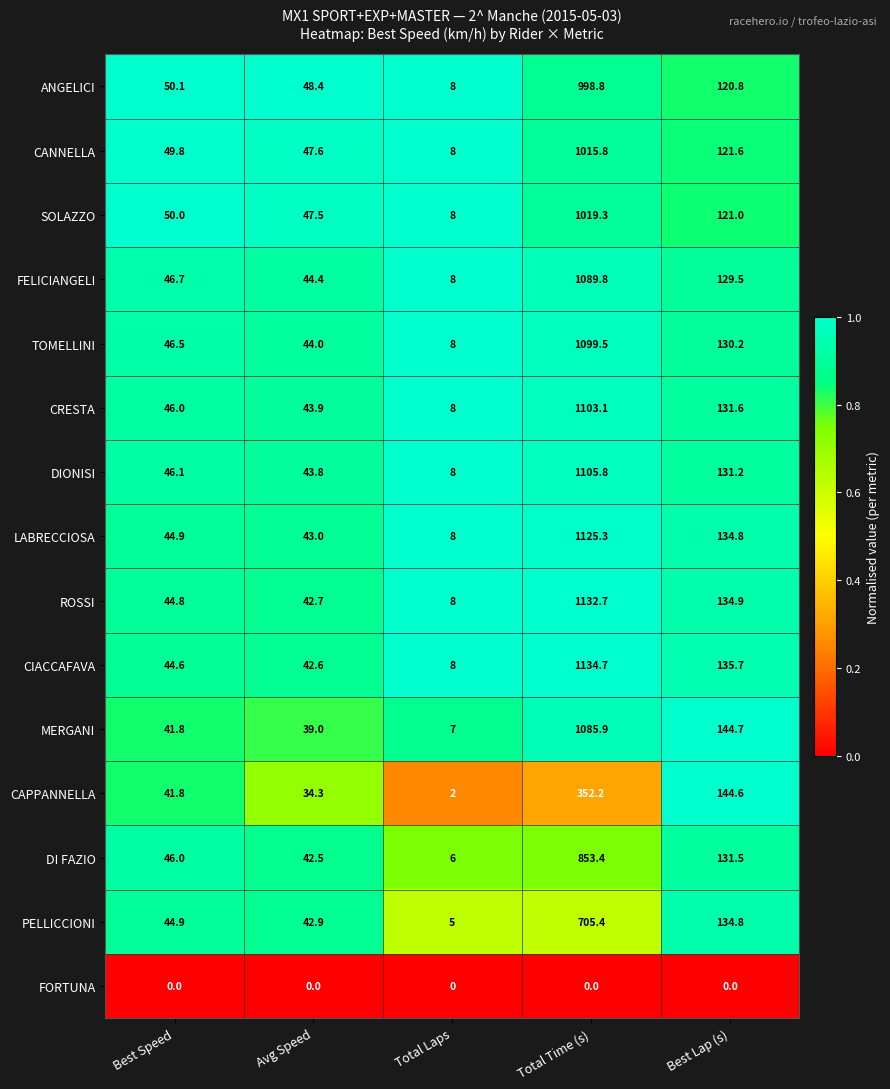

What is the difference between the maximum and minimum values in the CAPPANNELLA series?

350.2